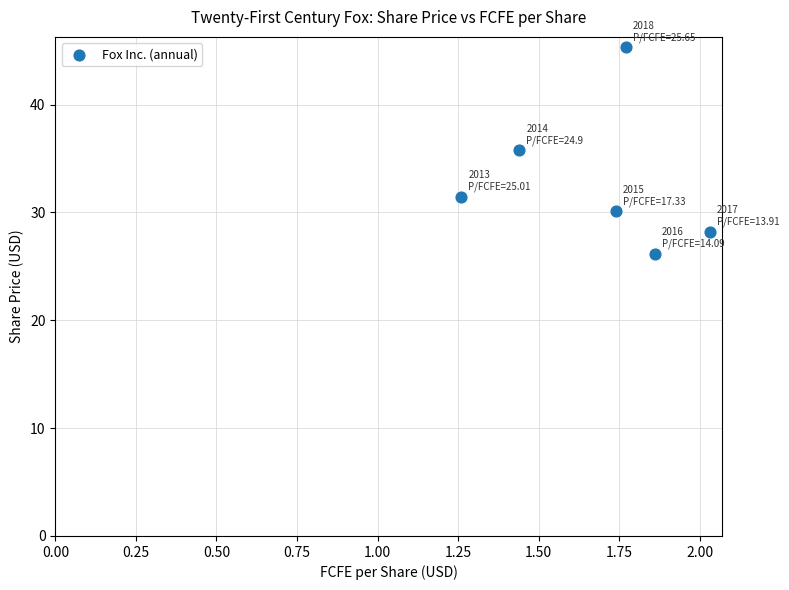

What is the average Y value?

32.8